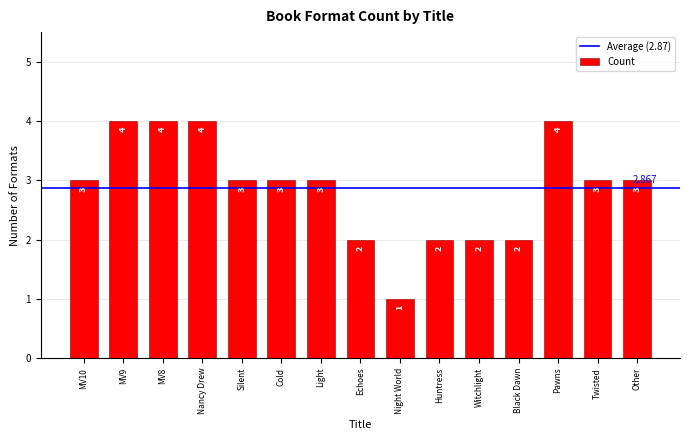

What is the label of the 5th bar from the right?

Witchlight